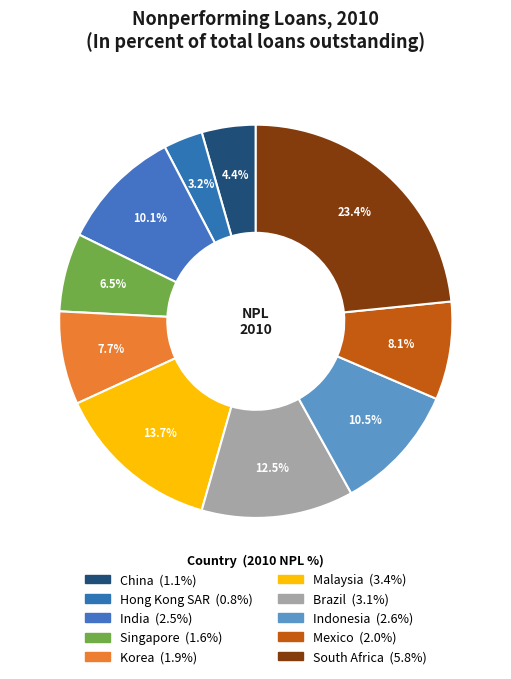

What portion of the pie excludes Indonesia?

89.5%